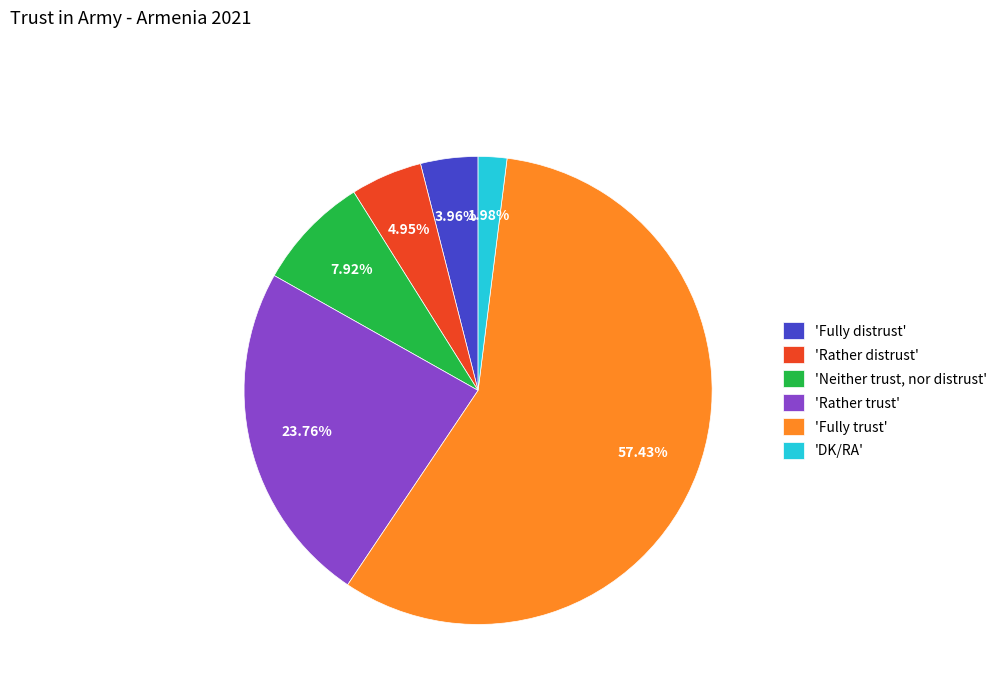

What is the ratio of the value at 'Rather trust' to the value at 'Rather distrust'?

4.8